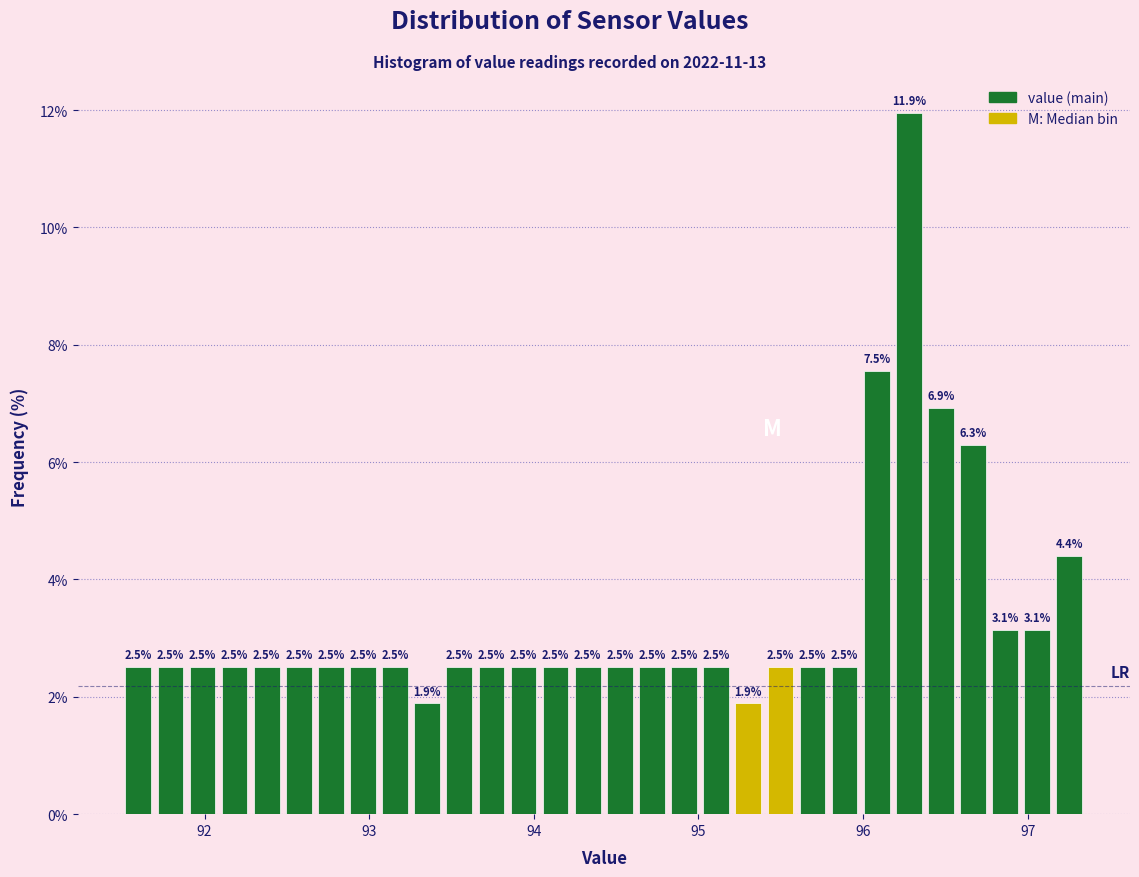

Read against the x-axis, roughly where is the centre of the tallest bar?

96.3